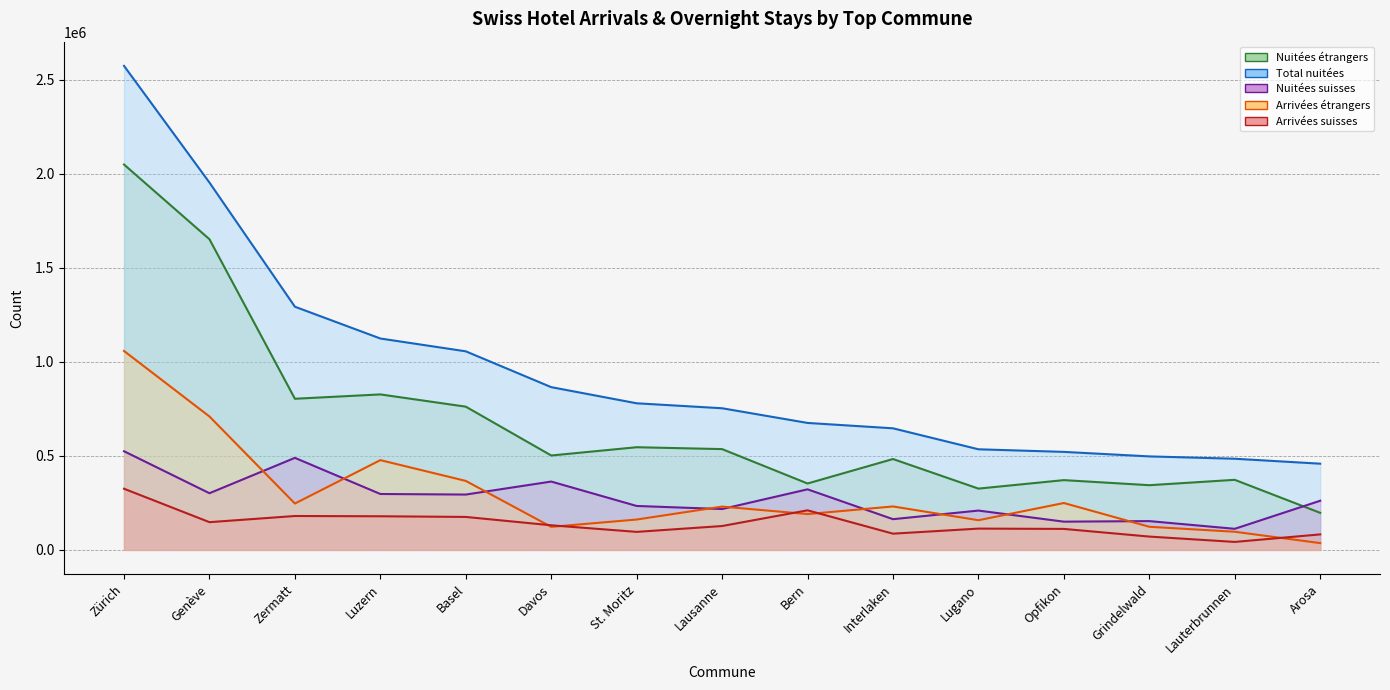

What is the difference between the Nuitées suisses values at Lausanne and Davos?

146226